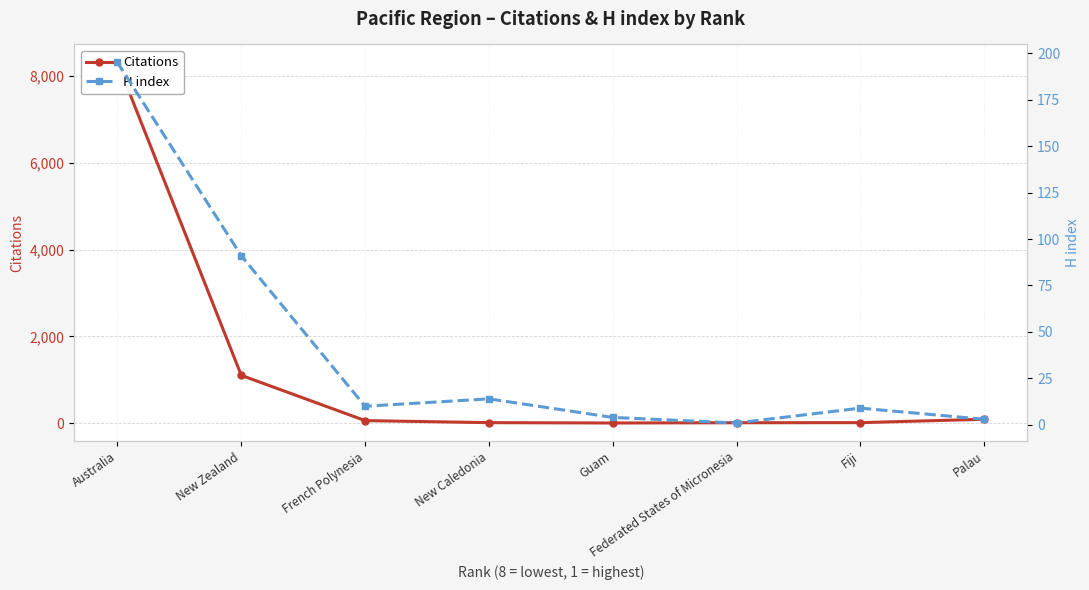

Reading right to left, list all the values displayed in this chart.

Citations: 8302	1106	65	18	10	16	18	96
H index: 195	91	10	14	4	1	9	3